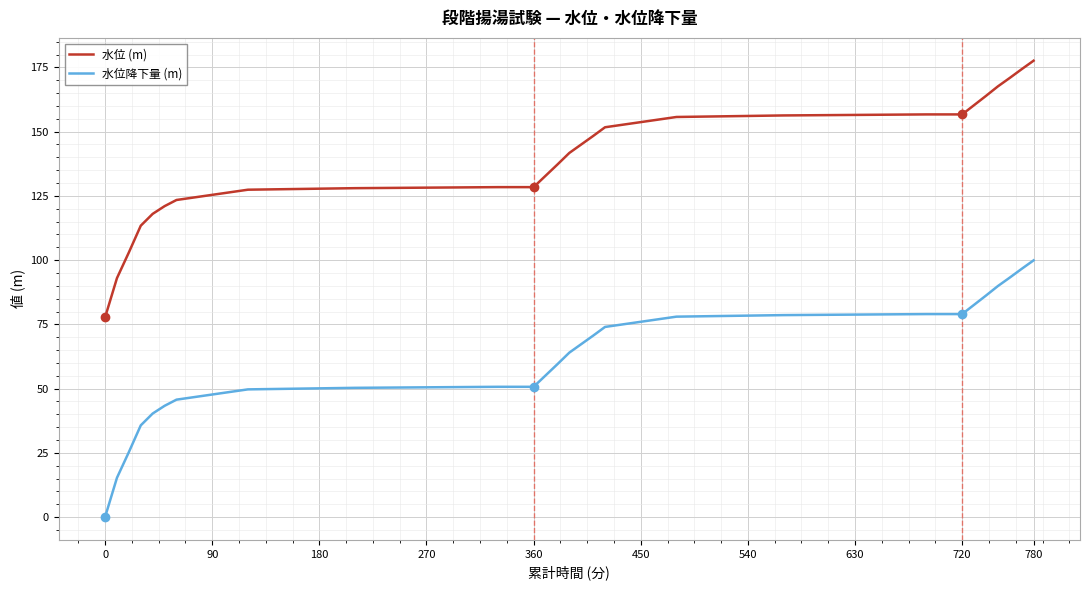

List the series in order of their overall mean, highest first.

水位 (m), 水位降下量 (m)